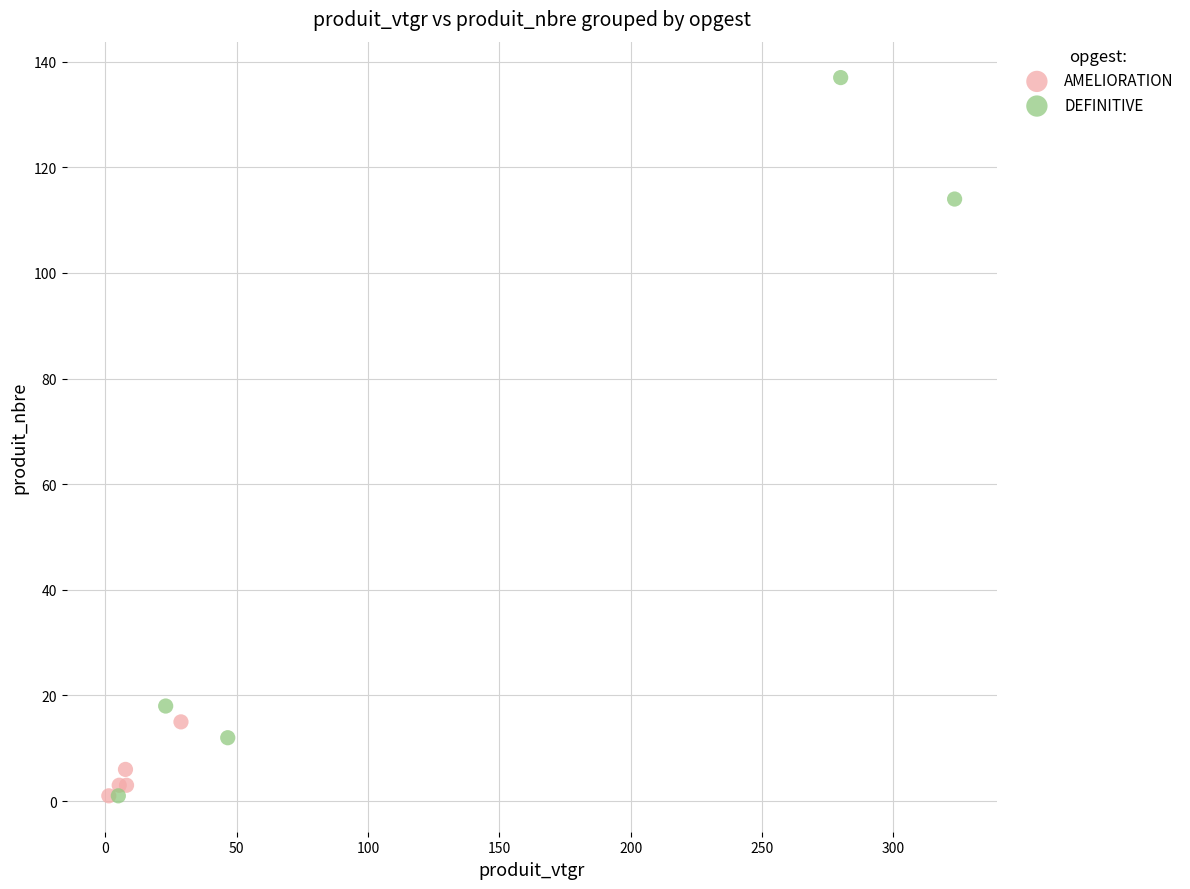

Which series reaches the maximum Y coordinate?

DEFINITIVE